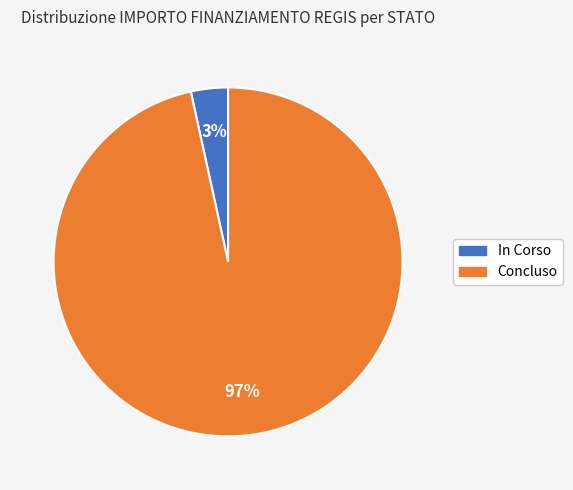

To the nearest percent, what is the average slice percentage?

50%